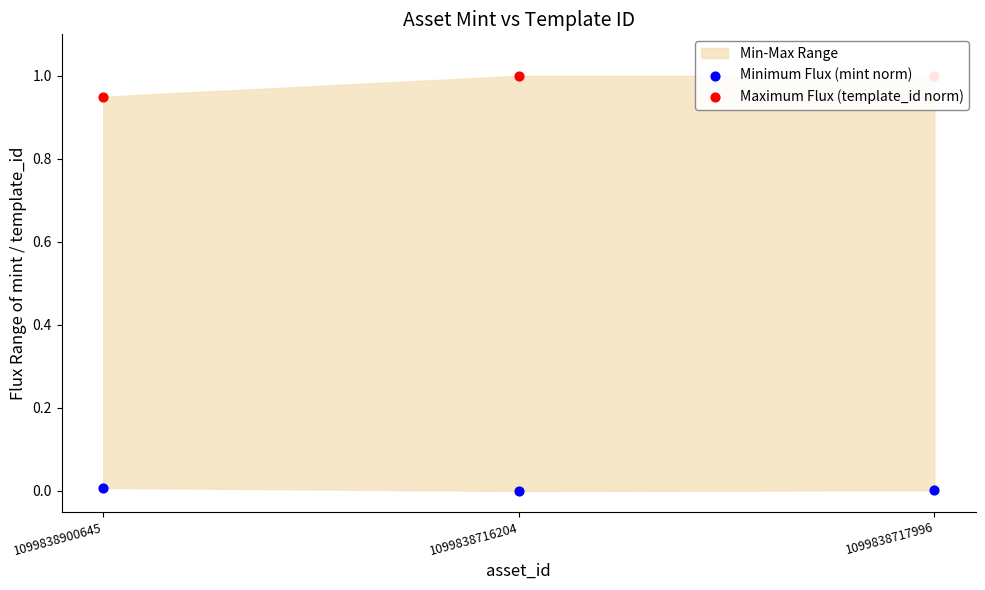

Which series reaches the maximum Y coordinate?

Maximum Flux (template_id norm)